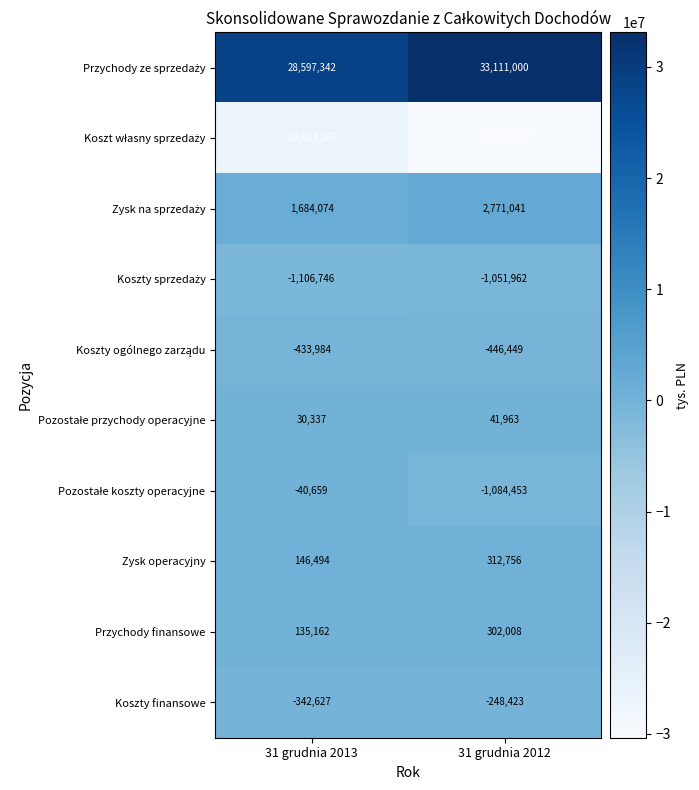

At which label does Zysk operacyjny reach its minimum?

31 grudnia 2013